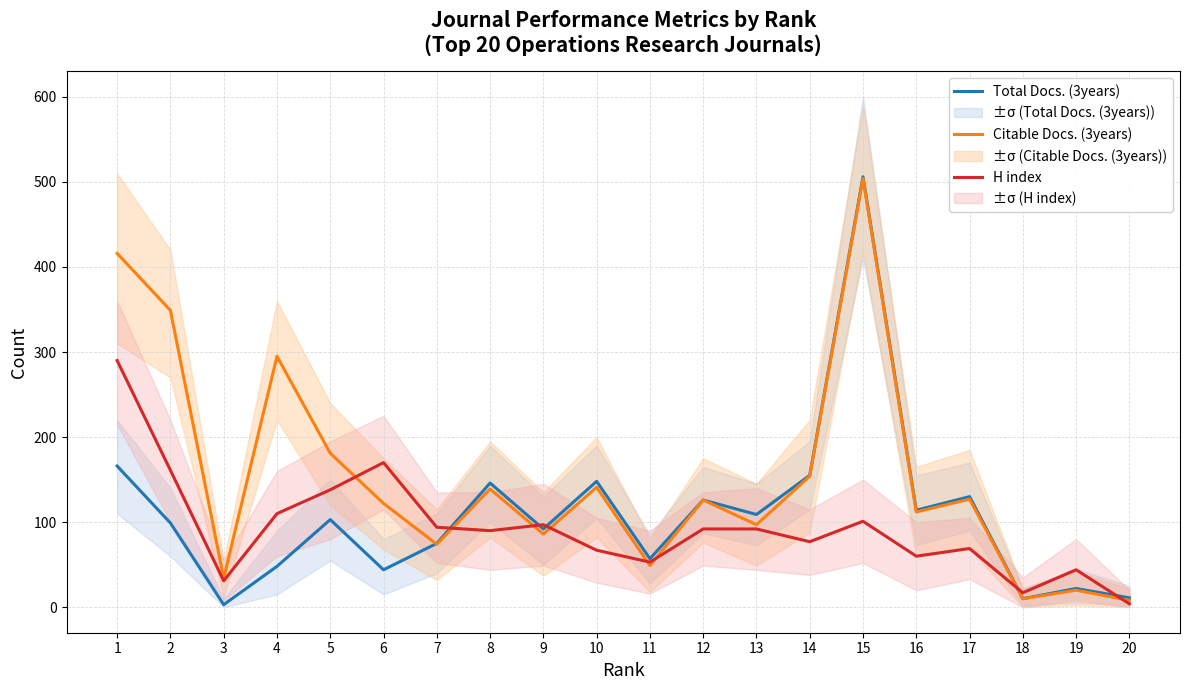

At which label does Citable Docs. (3years) reach its peak?

15